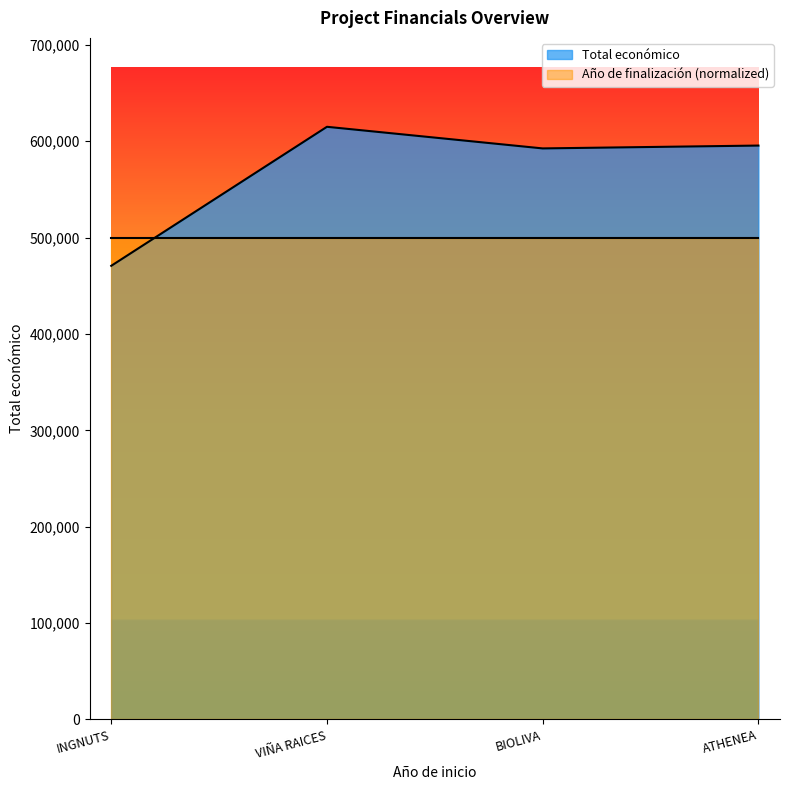

Reading right to left, extract all data points from this chart.

595436	592475	614907	470675